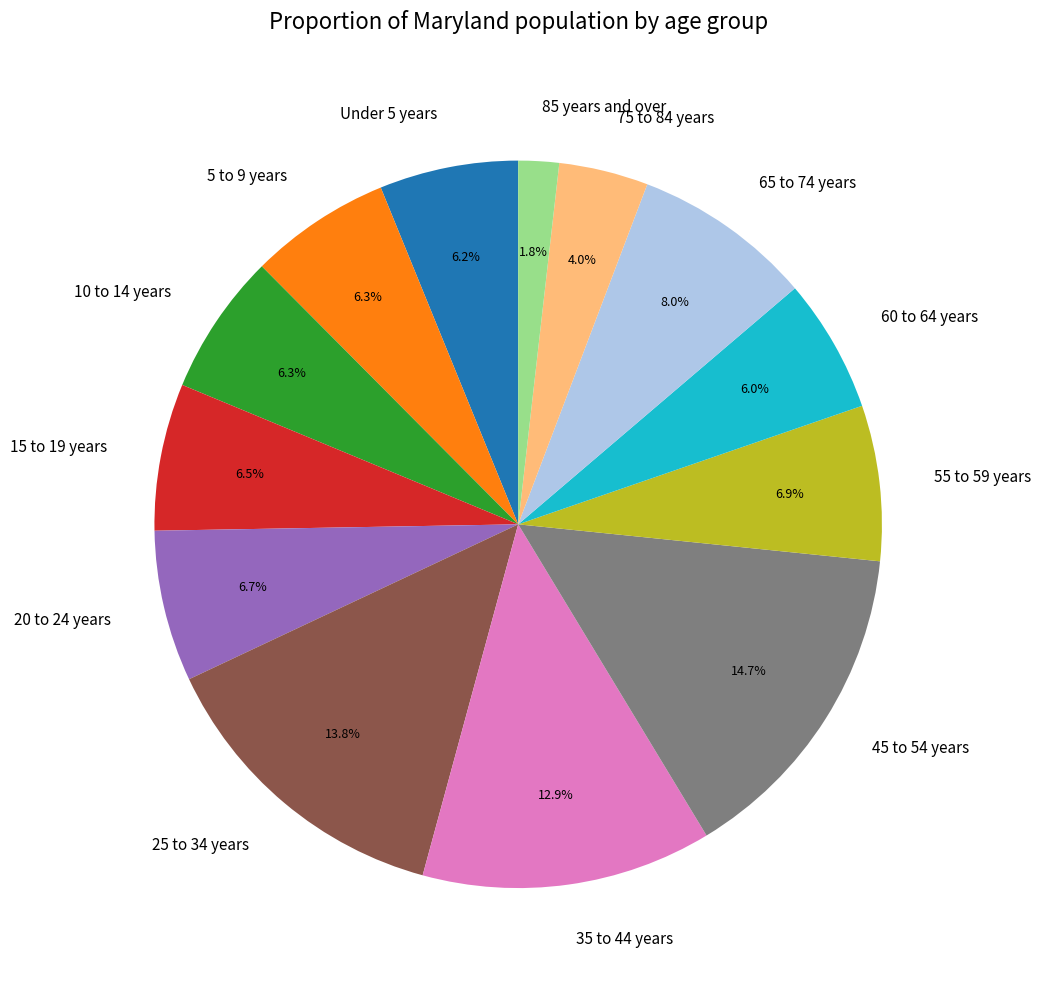

Is there any slice that represents more than half of the pie?

No